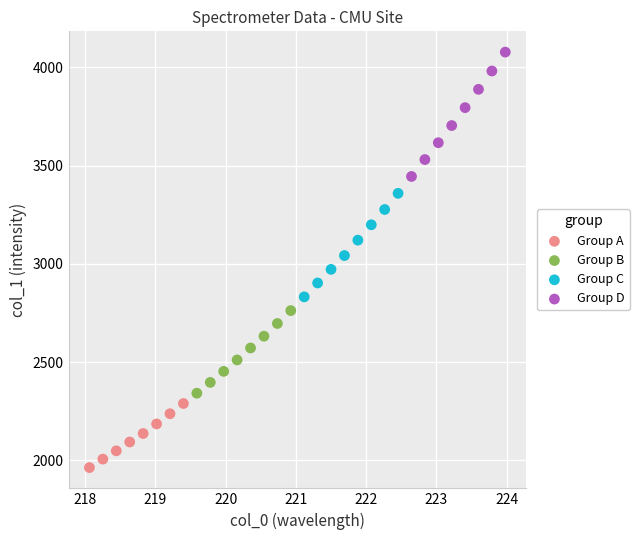

Which series has the widest spread of Y values?

Group D